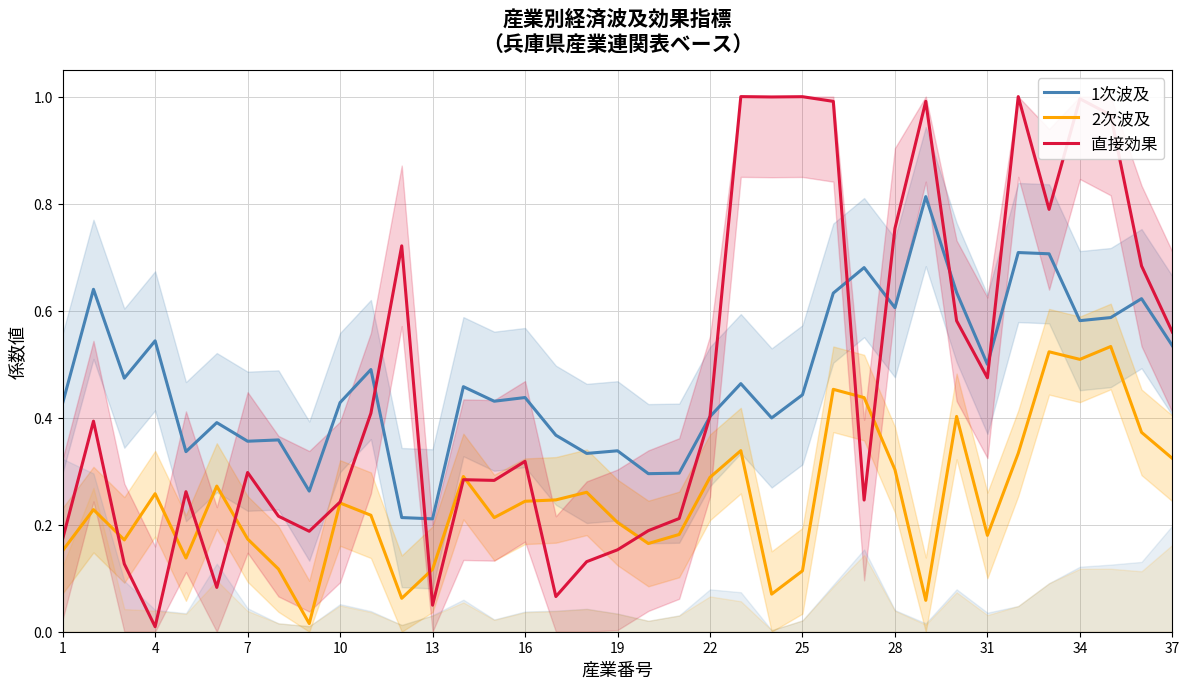

What is the difference between the maximum and second lowest values in the 2次波及 series?

0.5